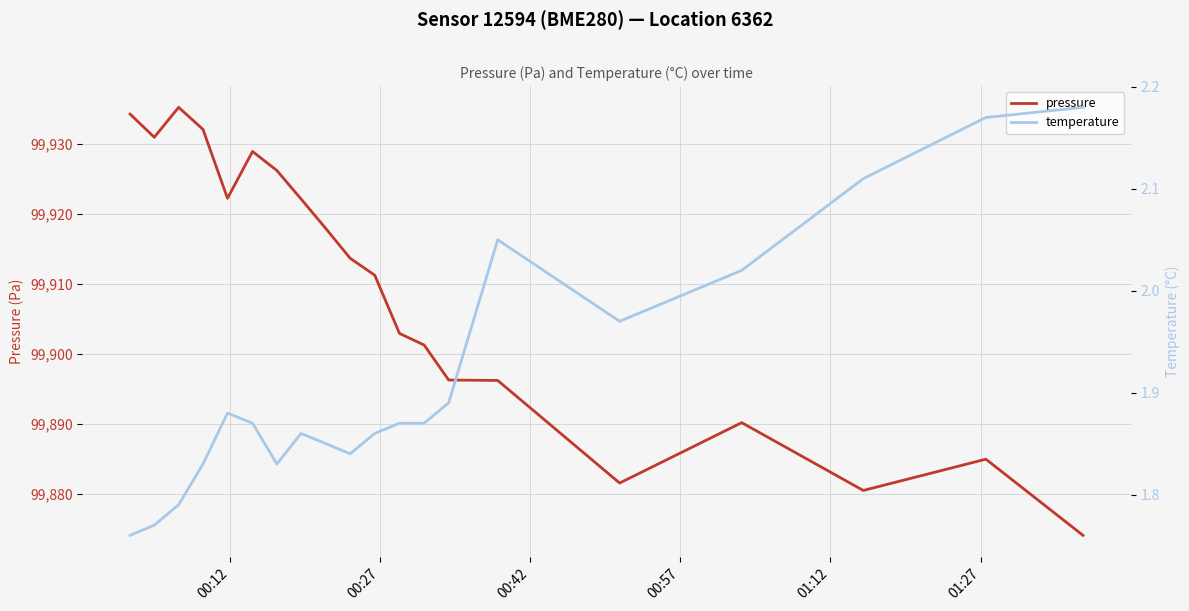

True or false: pressure and temperature cross at least once.

False